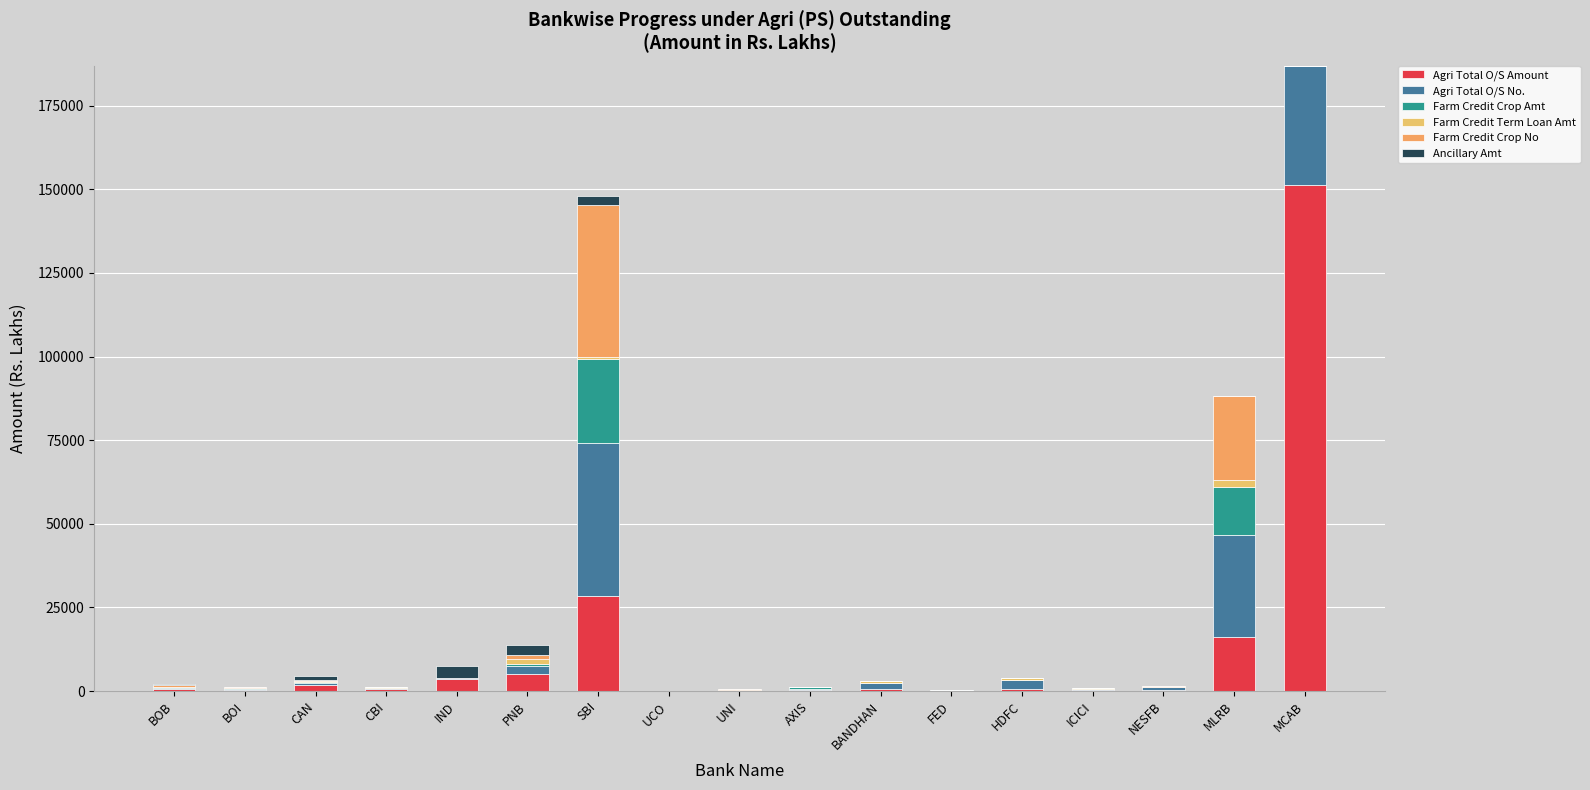

Which series has the widest spread of values?

Agri Total O/S Amount